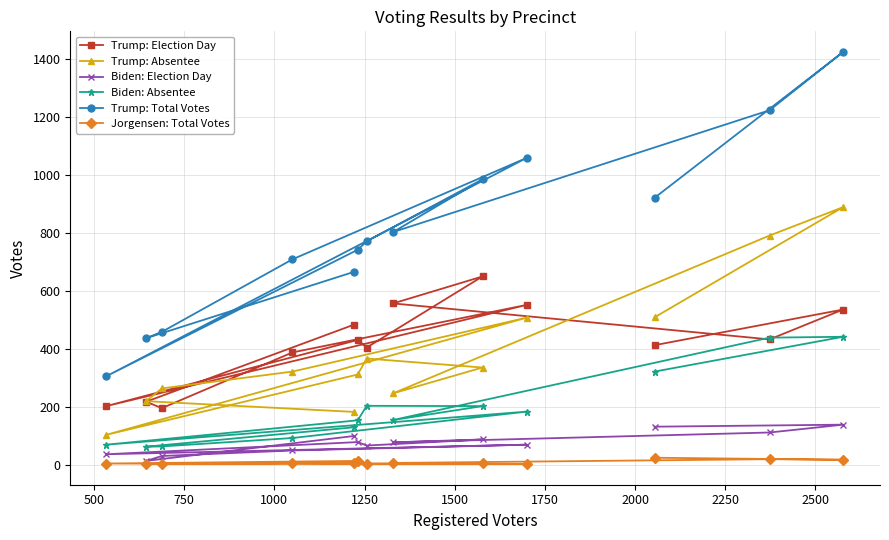

What is the maximum value shown in the chart?

1423